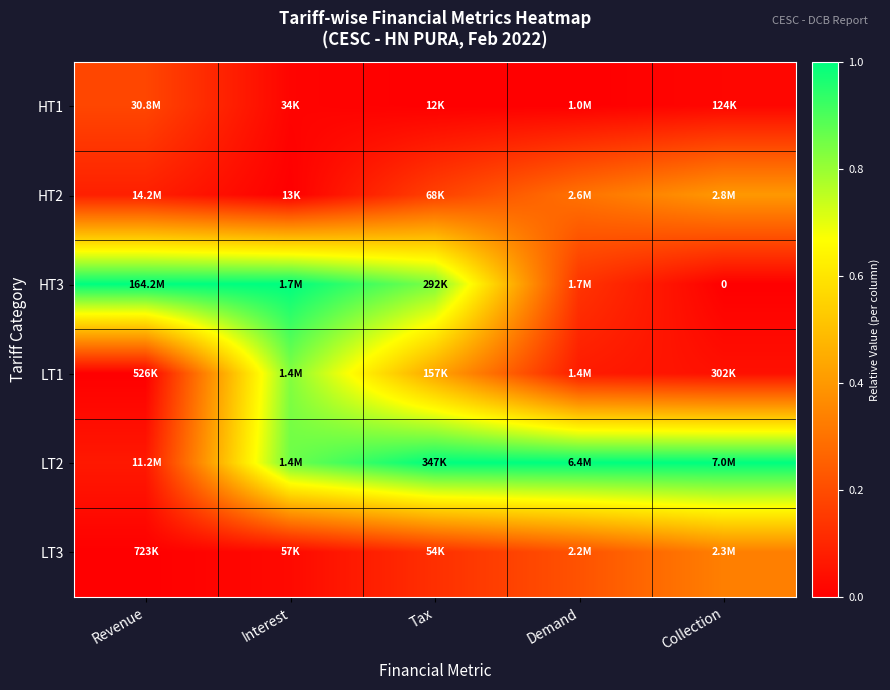

What is the spread (max minus min) of values at Interest?

1.0